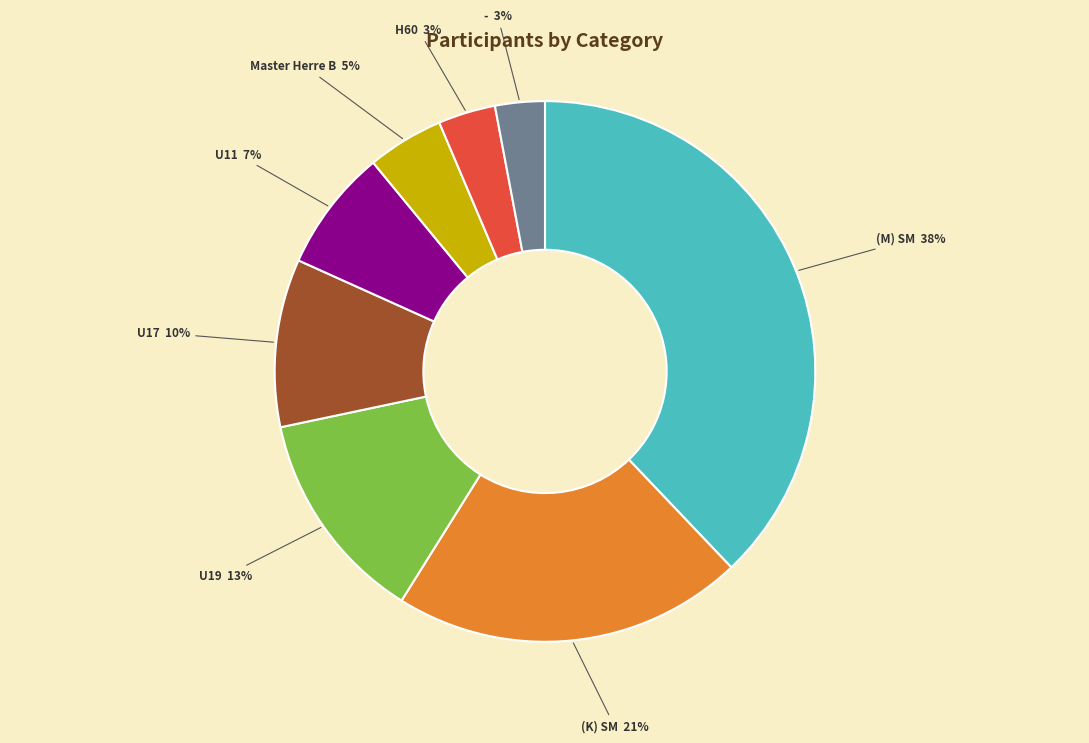

Is it true that Master Herre B is 5% of the pie?

True